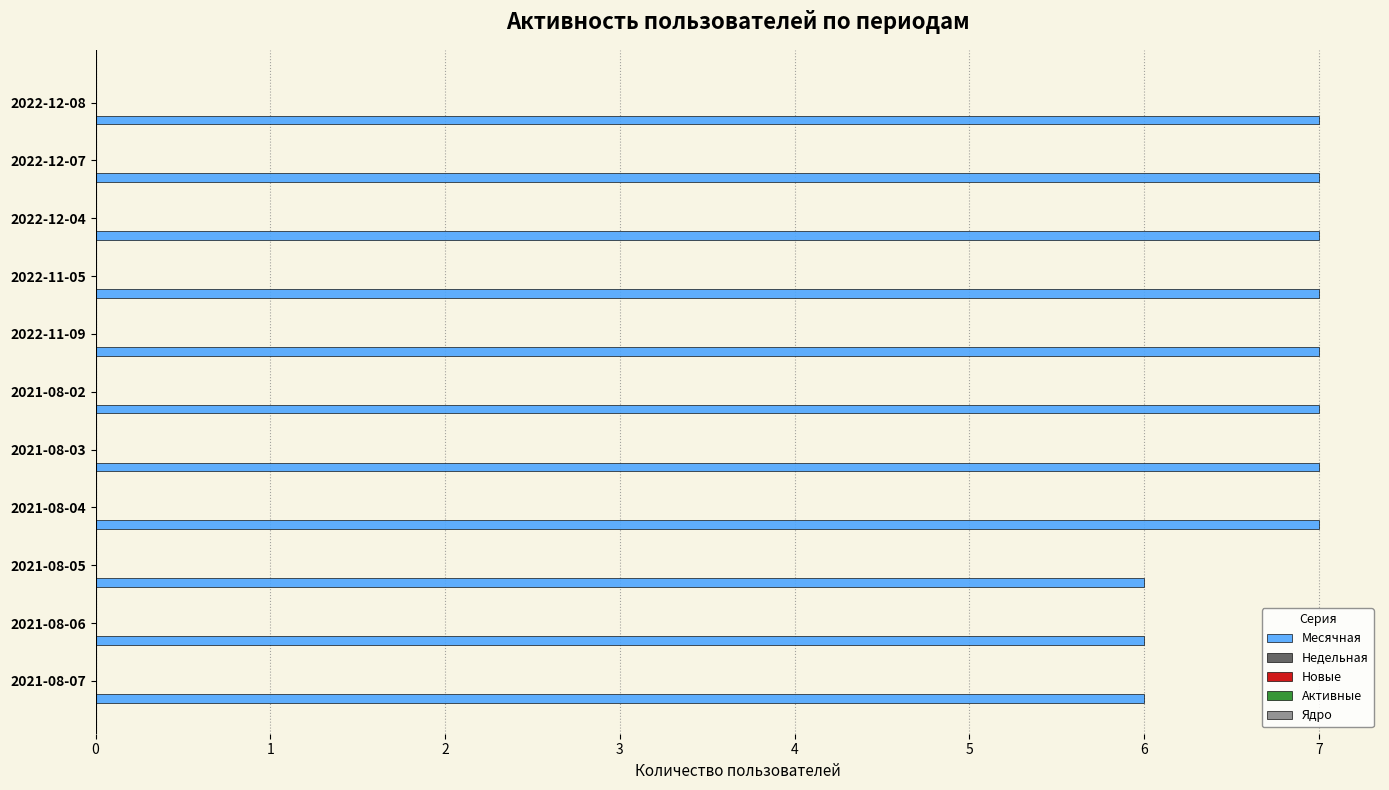

What is the maximum value shown in the chart?

7